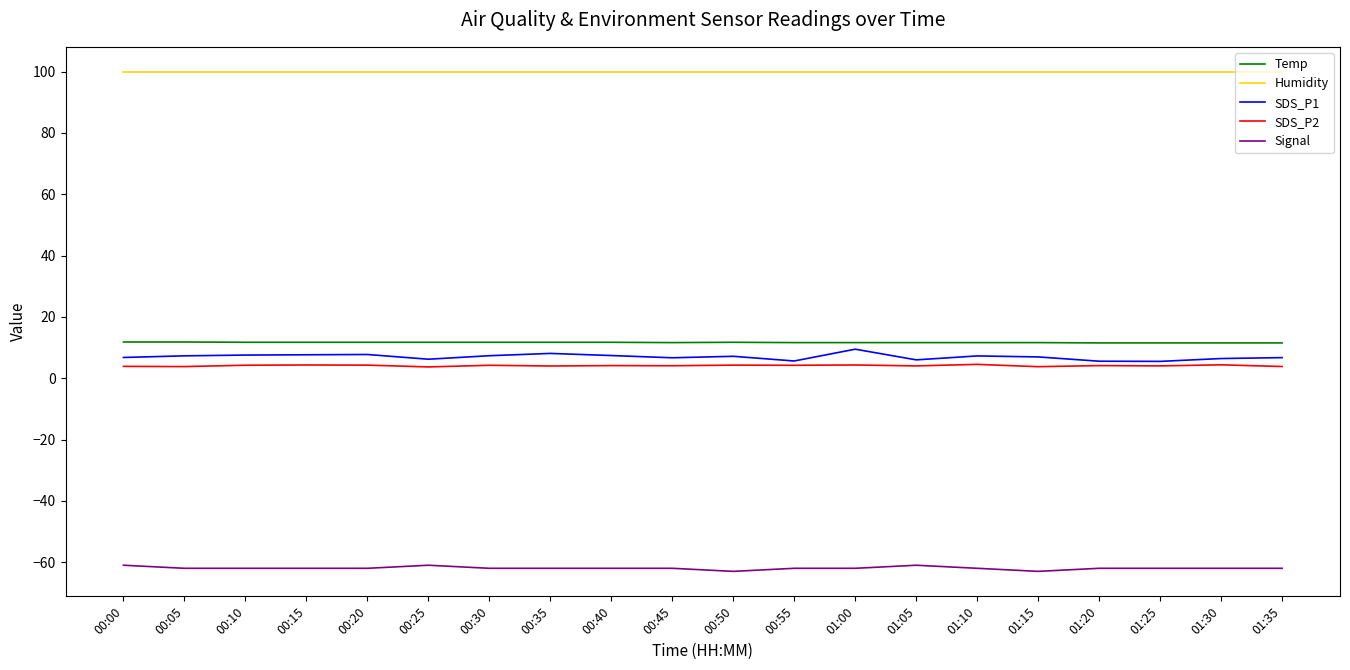

The Temp series shows 11.7 at 00:20. True or false?

True